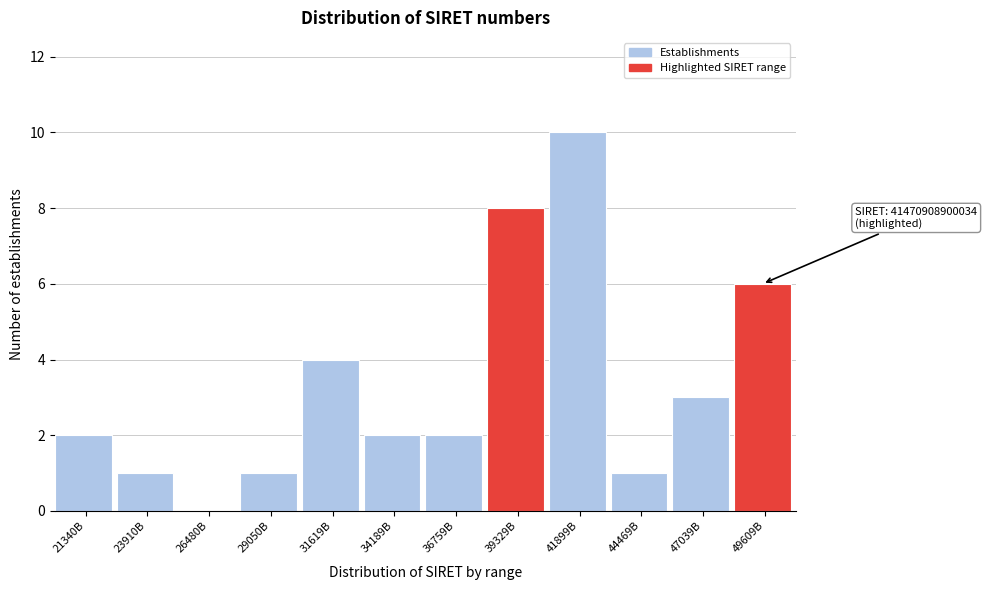

Reading left to right, what are all the values shown in this chart?

21340B=2	23910B=1	26480B=0	29050B=1	31619B=4	34189B=2	36759B=2	39329B=8	41899B=10	44469B=1	47039B=3	49609B=6